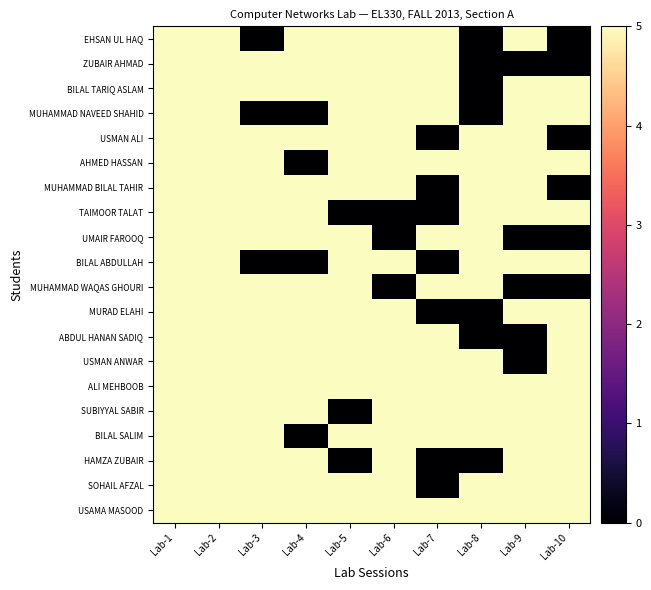

Which series has the largest total across all categories?

ALI MEHBOOB